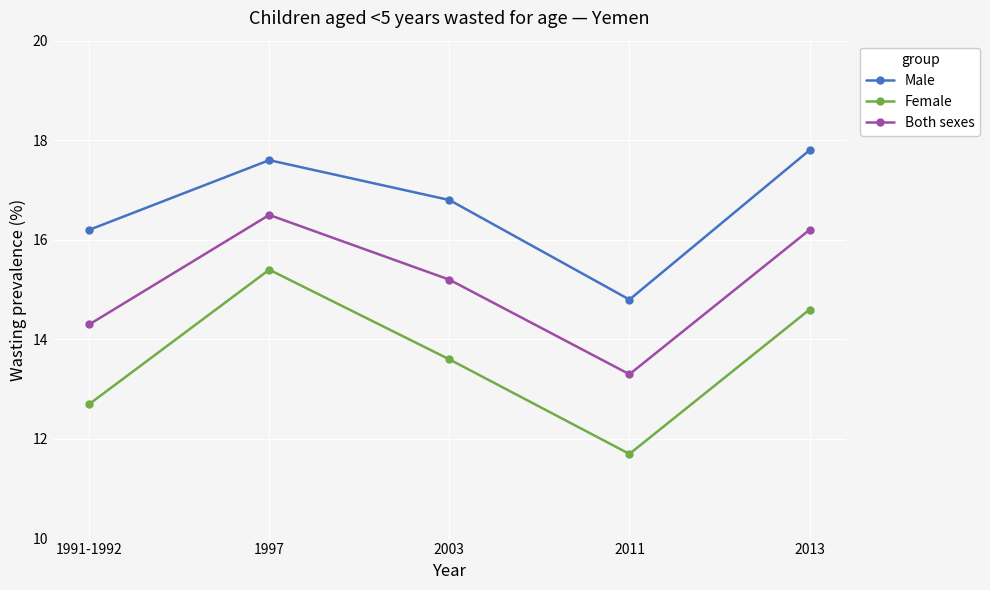

True or false: Both sexes and Male intersect in this chart.

False